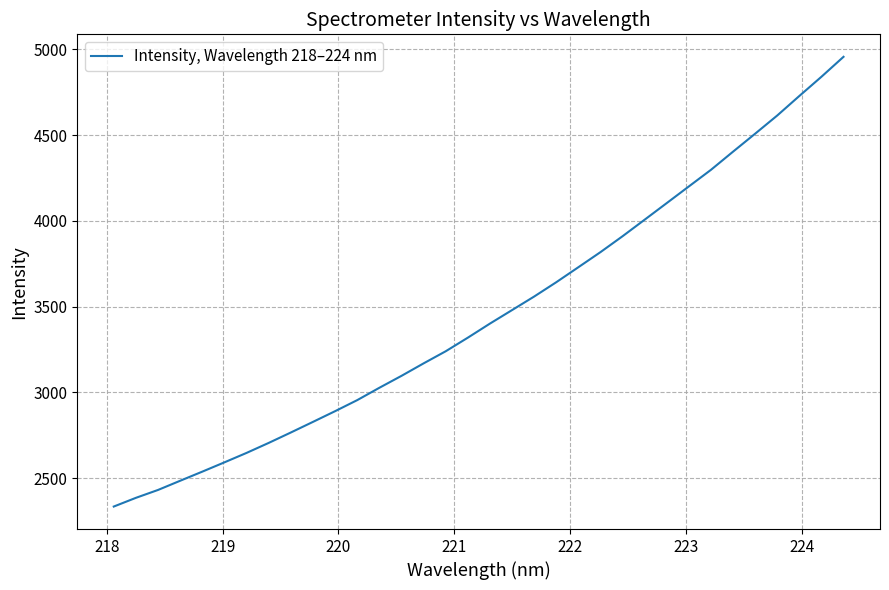

What is the greatest value displayed?

4956.0